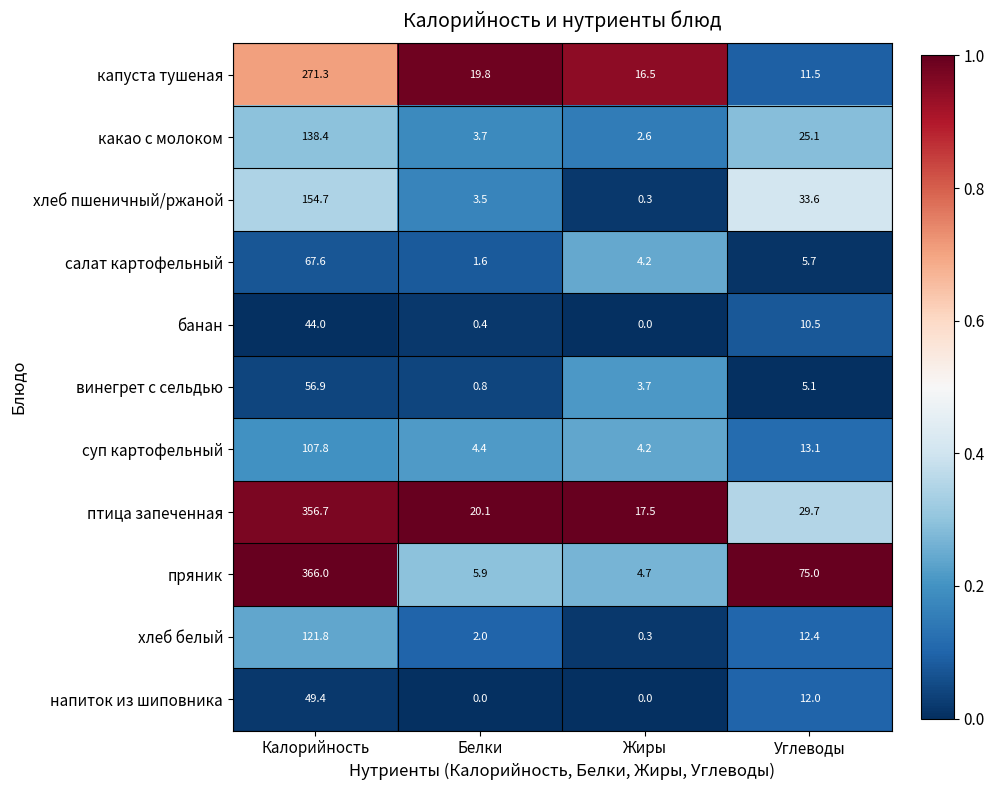

What is the spread (max minus min) of values at Жиры?

17.5